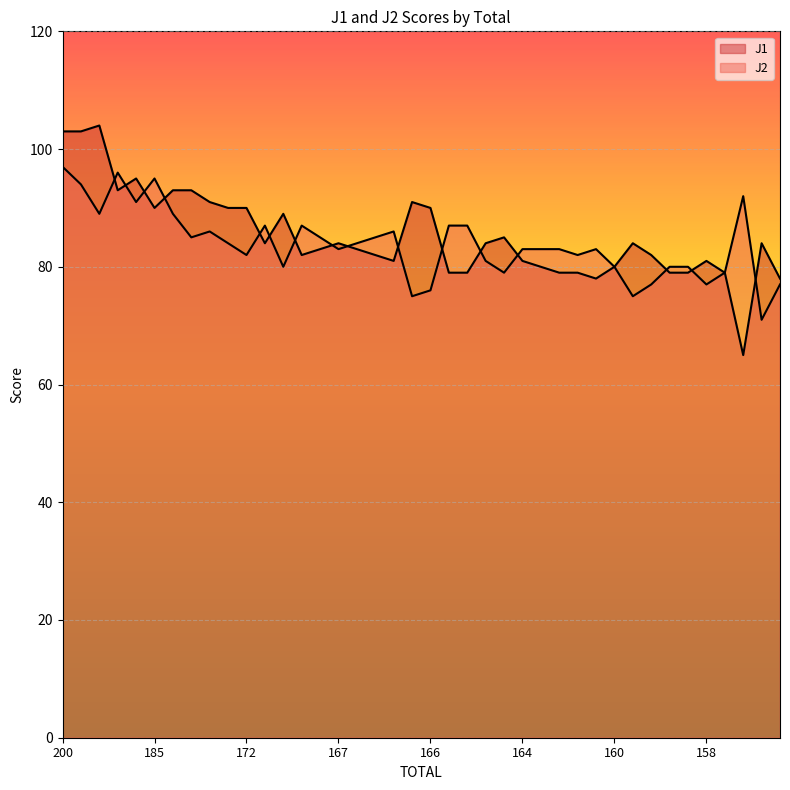

Which series has the largest total across all categories?

J1